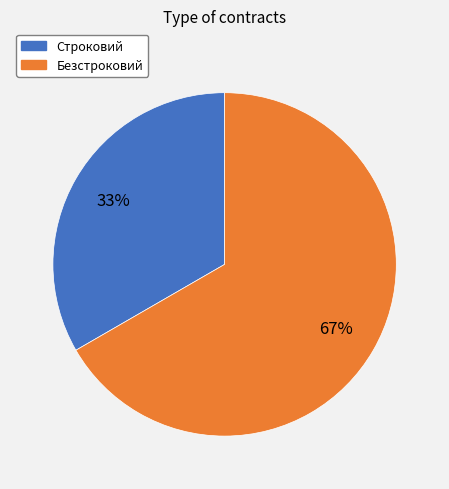

To the nearest percent, what is the average slice percentage?

50%